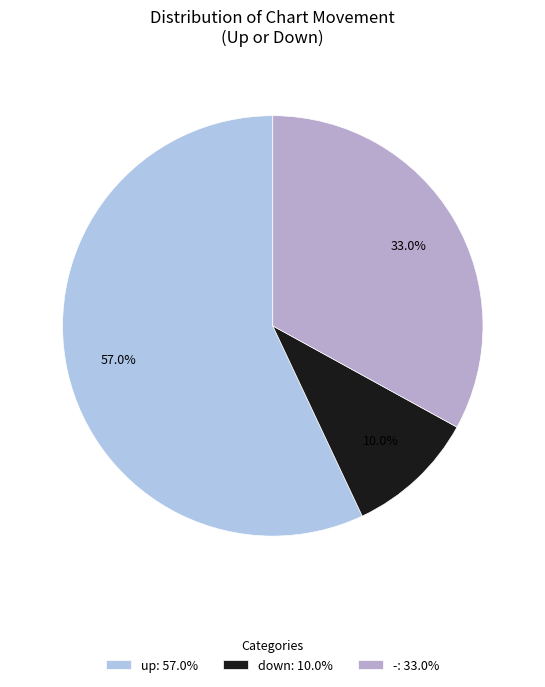

What is the largest slice in the pie chart?

up